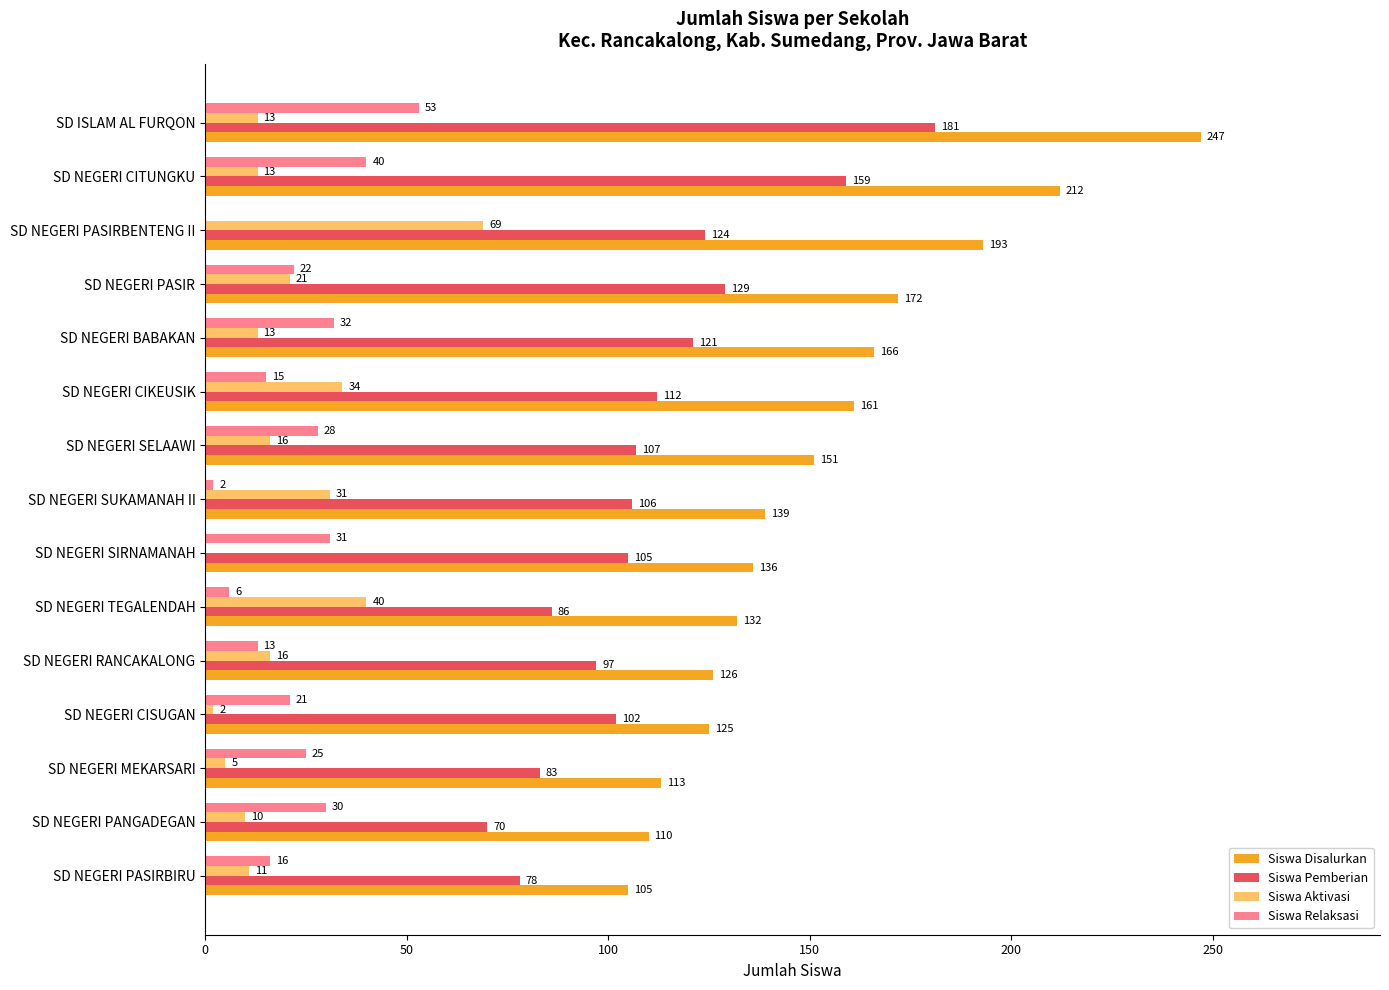

At which category is the sum across all series the highest?

SD ISLAM AL FURQON